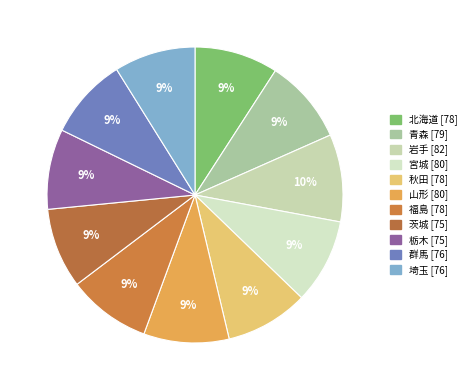

Which slice is the largest?

岩手